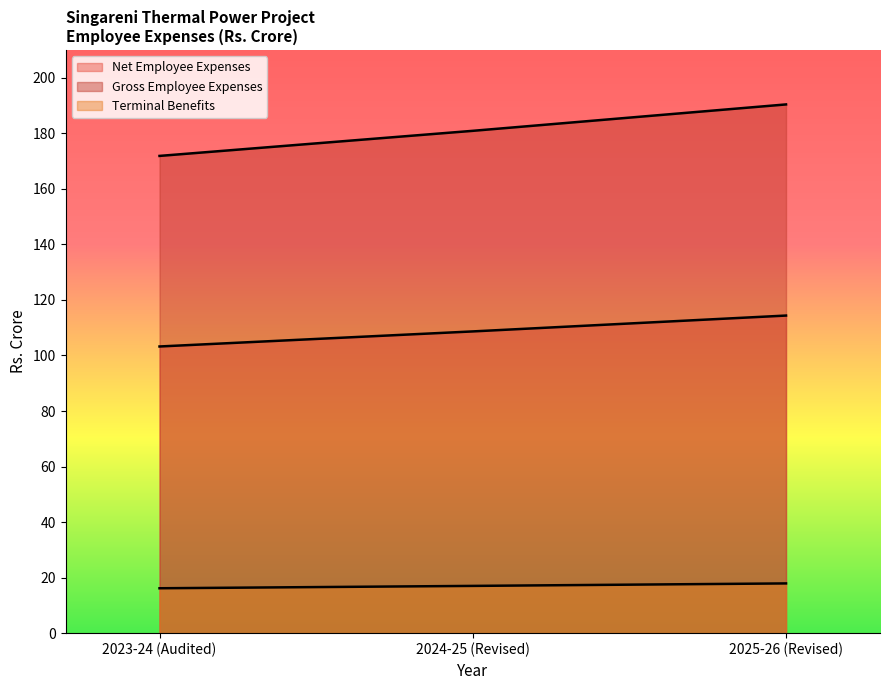

List the series in order of their overall mean, highest first.

Gross Employee Expenses, Net Employee Expenses, Terminal Benefits